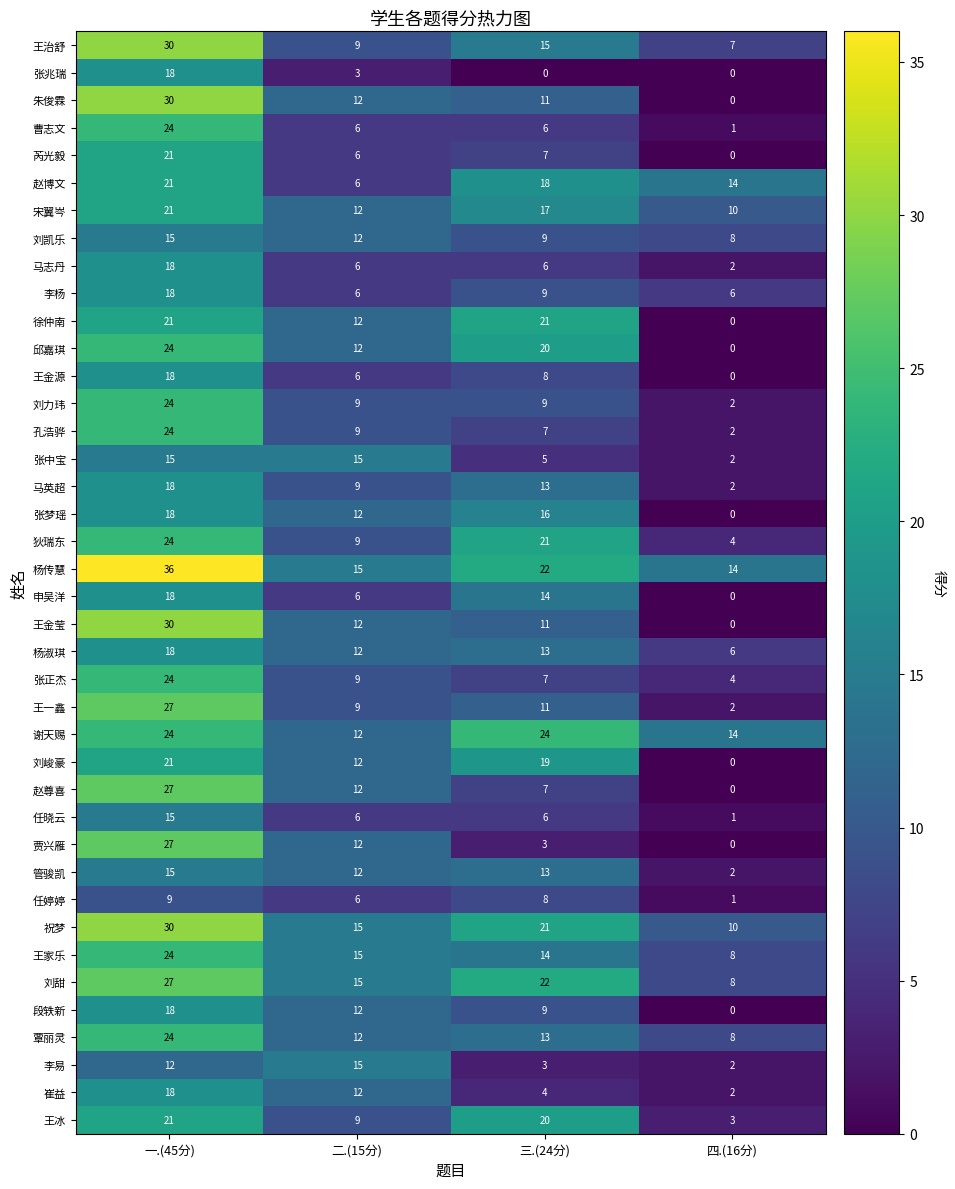

The value of 杨淑琪 at 四.(16分) is 6. True or false?

True